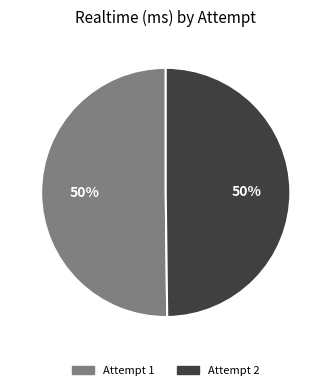

Count the number of slices in the pie.

2